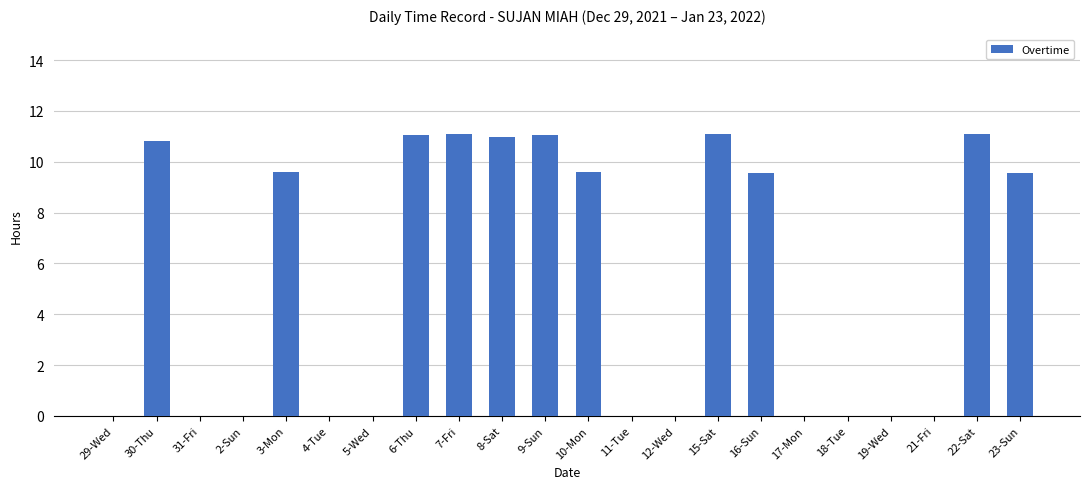

What is the change in value from 21-Fri to 22-Sat?

+11.1